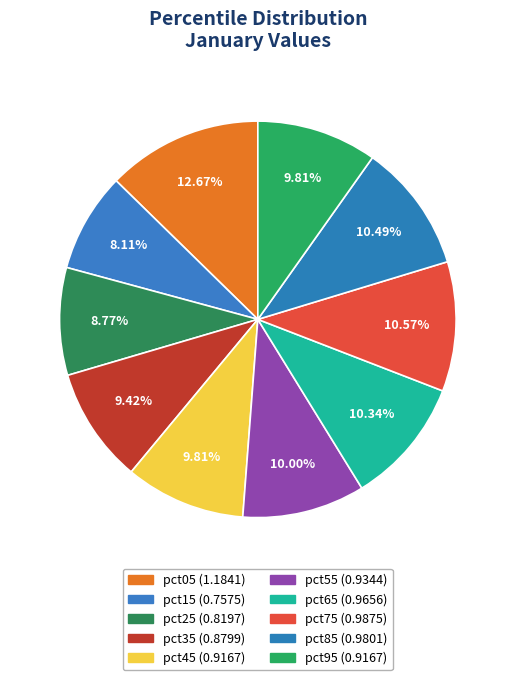

How many slices are in this pie chart?

10